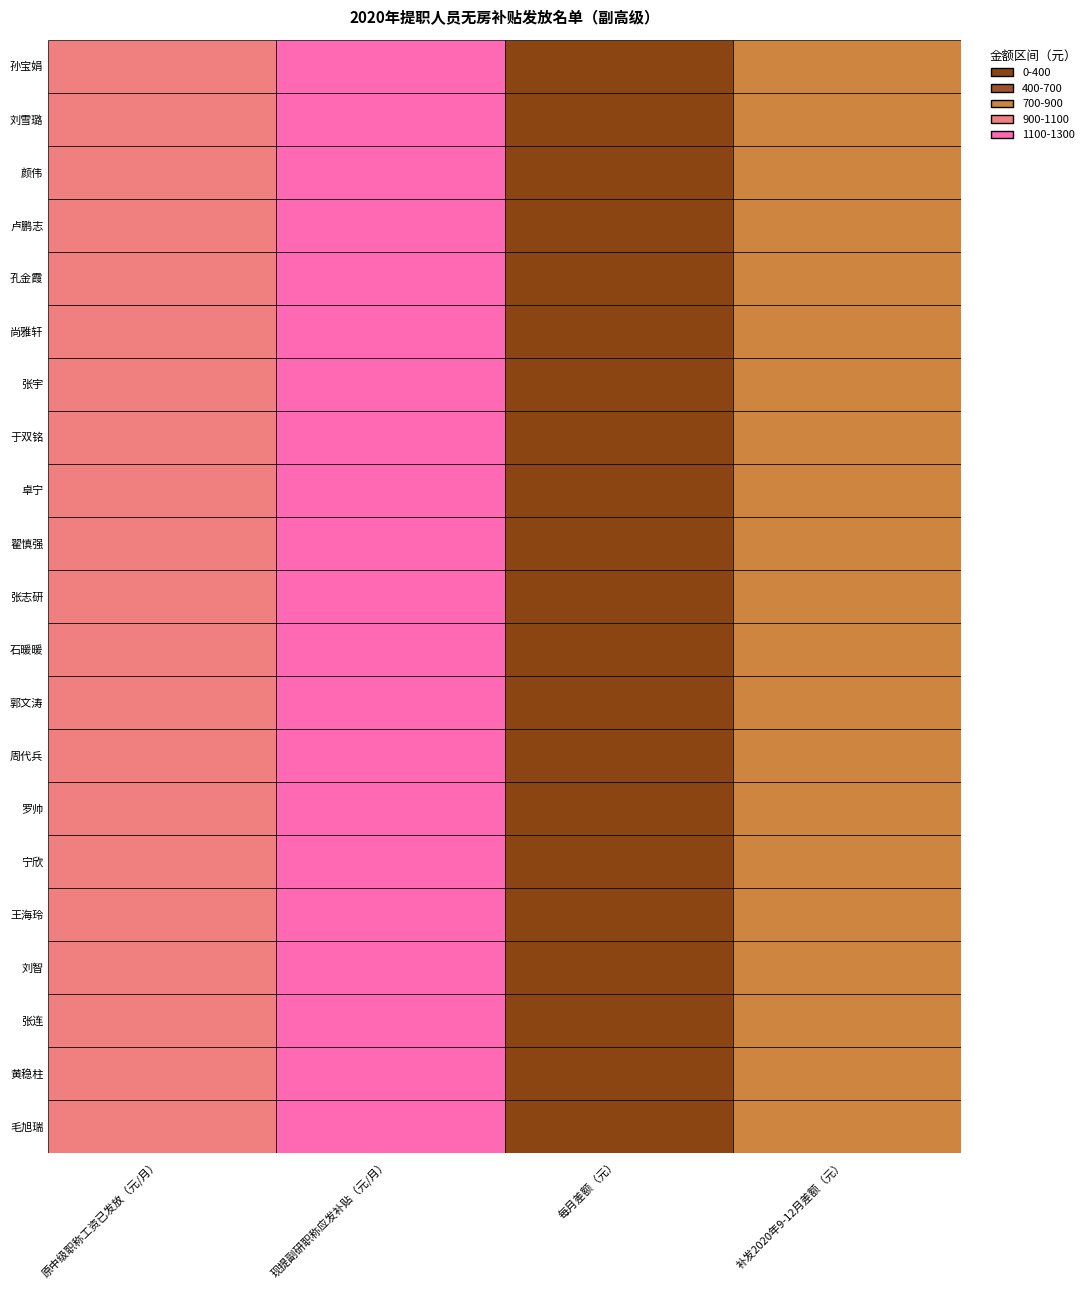

What value does the 卓宁 series have at 1, to the nearest 10?

1200